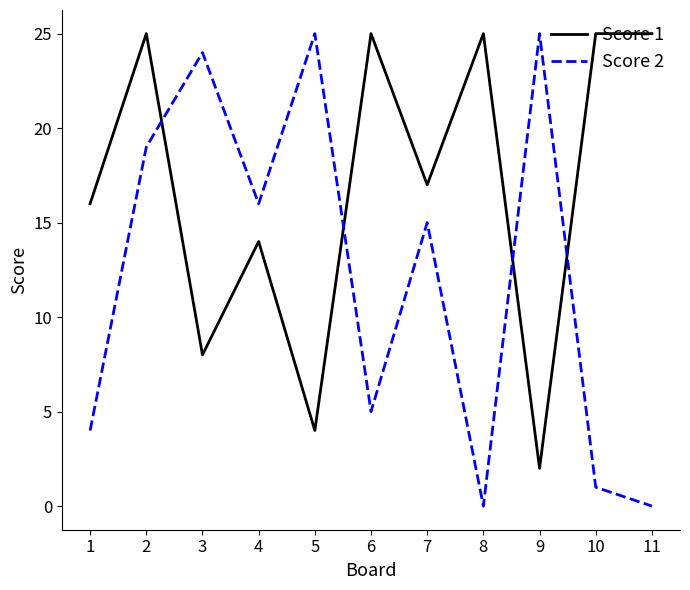

Which series ends up on top after the final intersection of Score 1 and Score 2?

Score 1